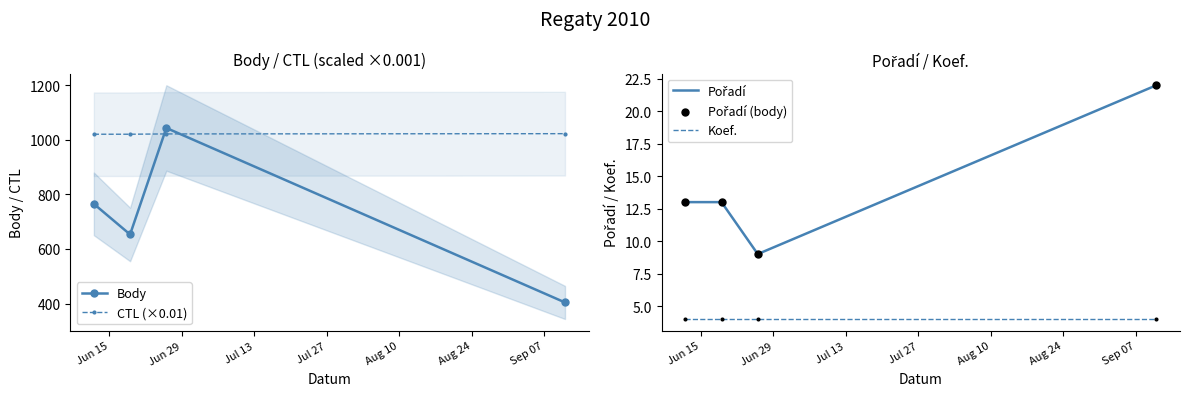

At how many categories does at least one series exceed 113?

4